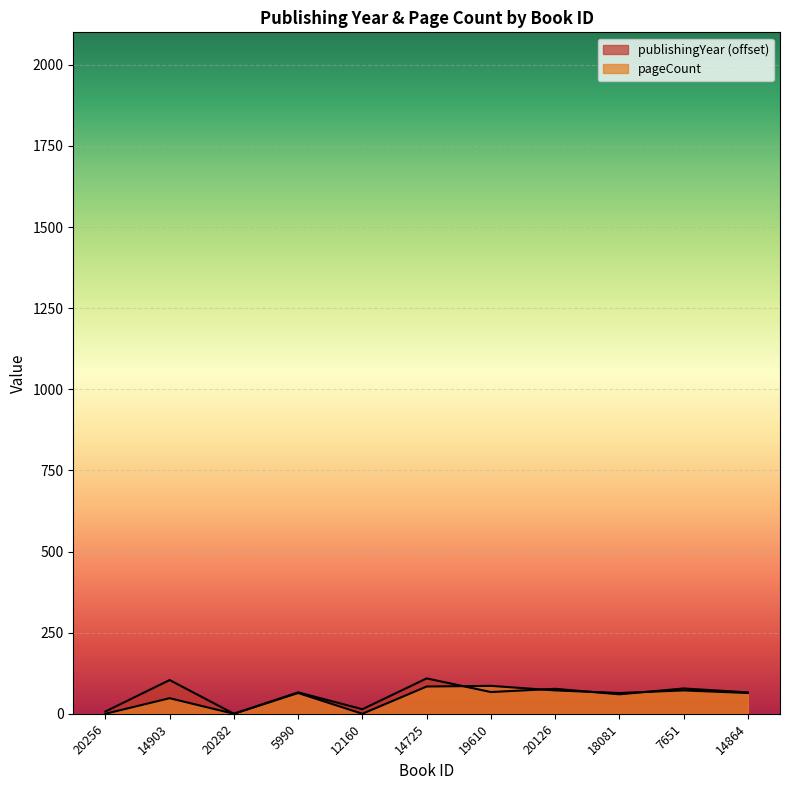

True or false: publishingYear has a value of 0 at 20282.

True